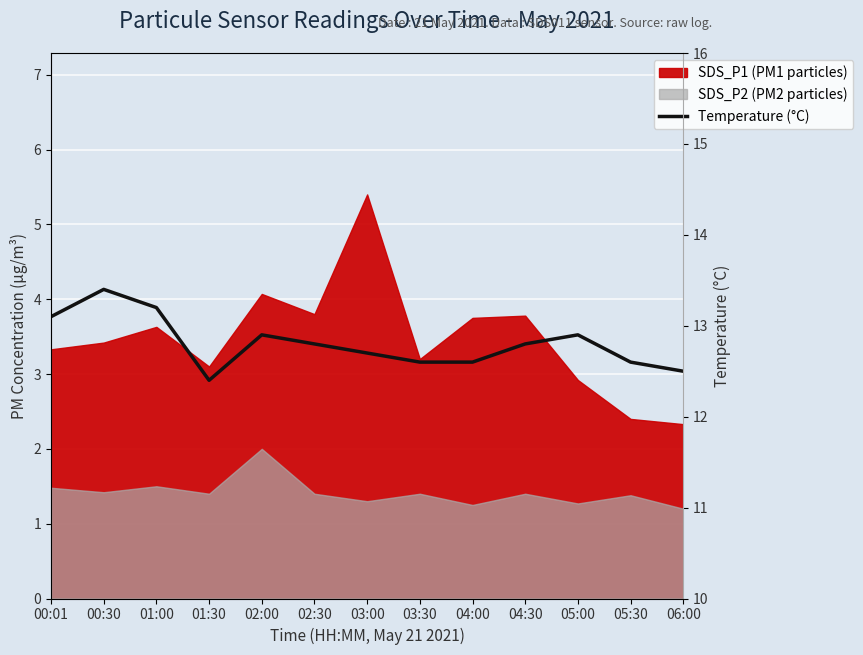

How many points are lower than both their immediate neighbors (excluding endpoints)?

1